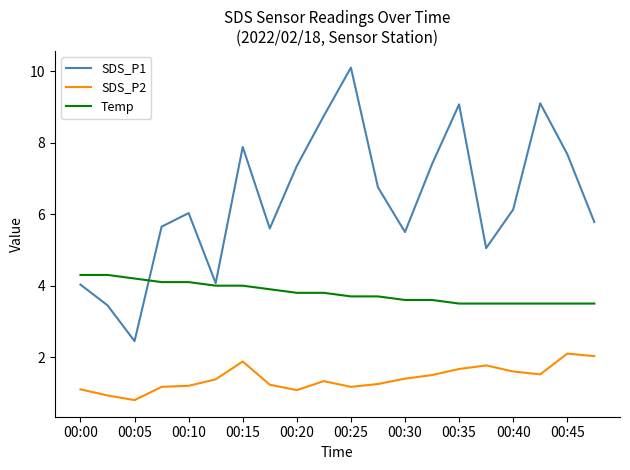

Rank the series by their average value, from lowest to highest.

SDS_P2, Temp, SDS_P1